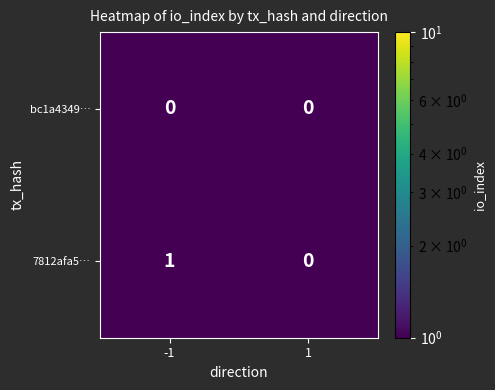

At which category is the sum across all series the highest?

-1